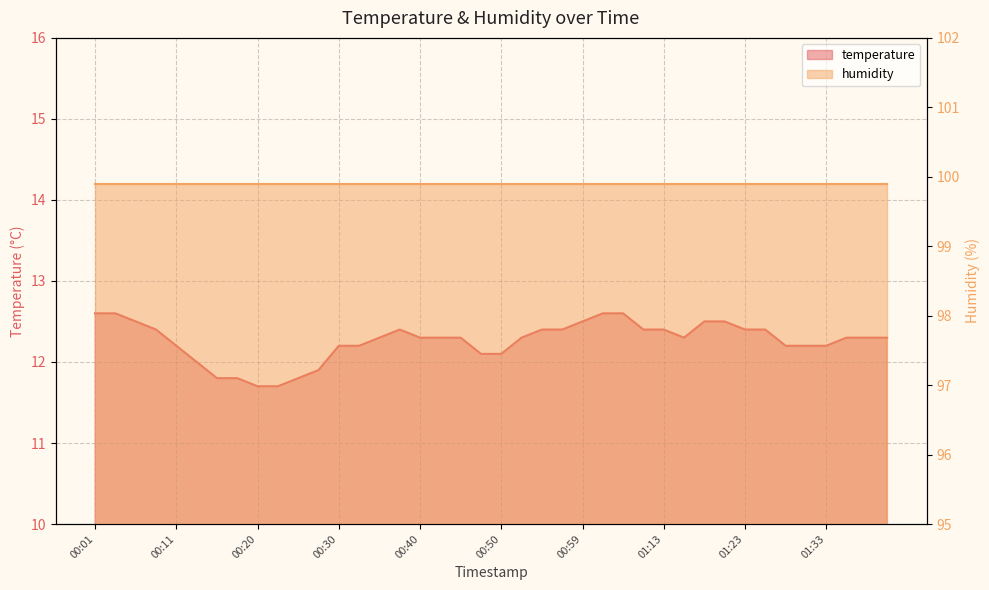

Rank the categories by value from highest to lowest.

00:01, 00:03, 01:02, 01:04, 00:06, 00:59, 01:18, 01:20, 00:08, 00:37, 00:55, 00:57, 01:10, 01:13, 01:23, 01:25, 00:35, 00:40, 00:42, 00:45, 00:52, 01:15, 01:35, 01:38, 01:40, 00:11, 00:30, 00:33, 01:28, 01:30, 01:33, 00:47, 00:50, 00:13, 00:28, 00:15, 00:18, 00:25, 00:20, 00:23